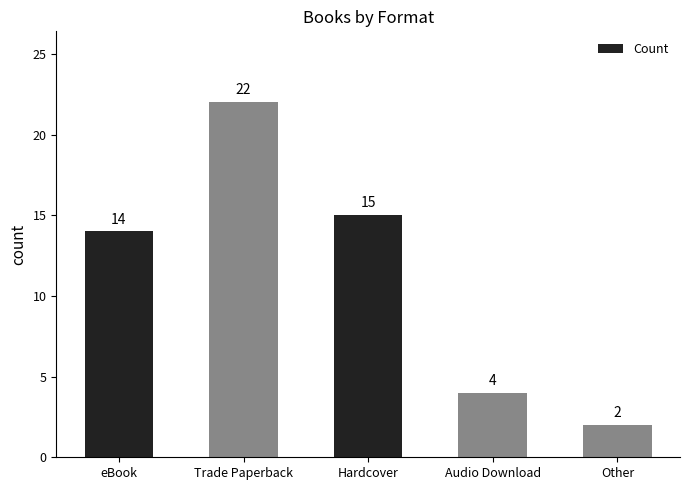

How many data points are less than 14?

2